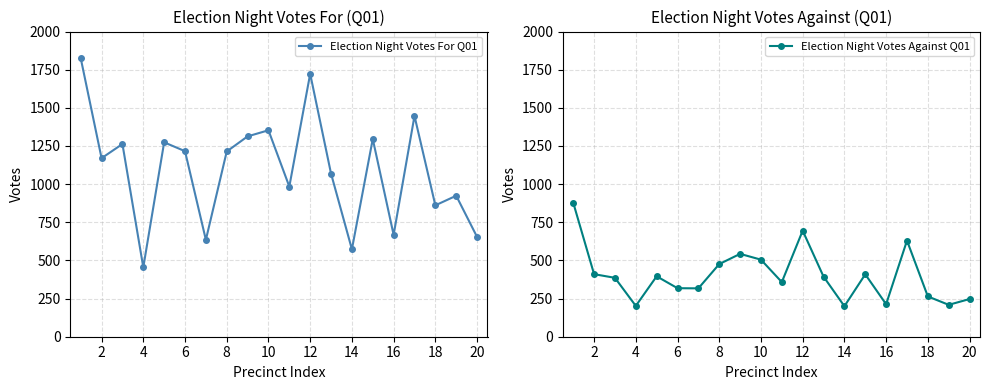

True or false: Election Night Votes For Q01 has a value of 574 at 10.

False